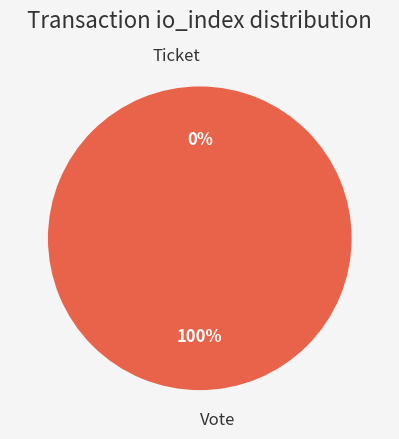

Count the number of slices in the pie.

2